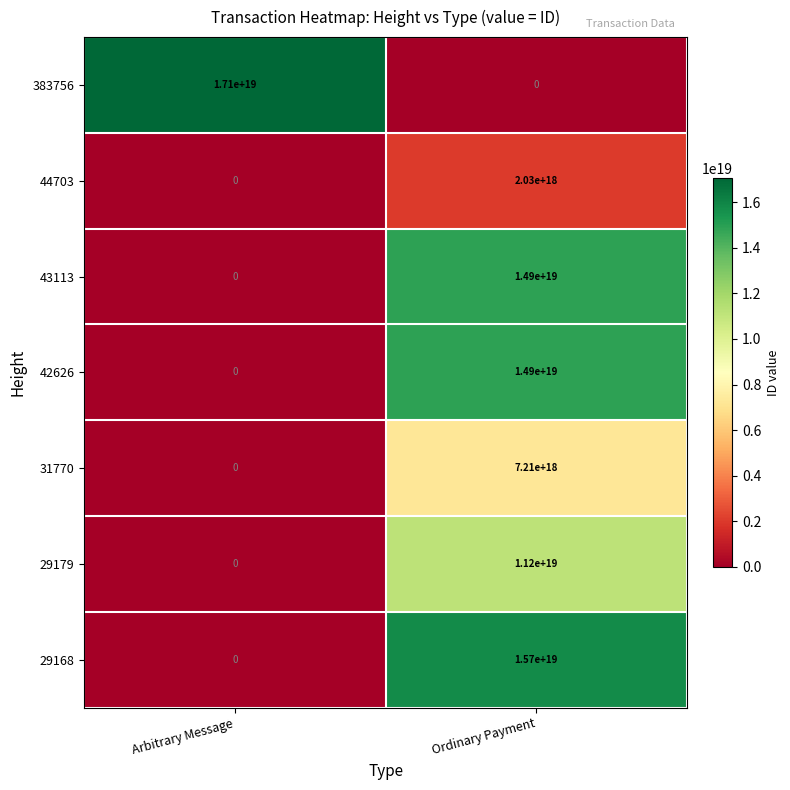

Count the number of data series in this chart.

7